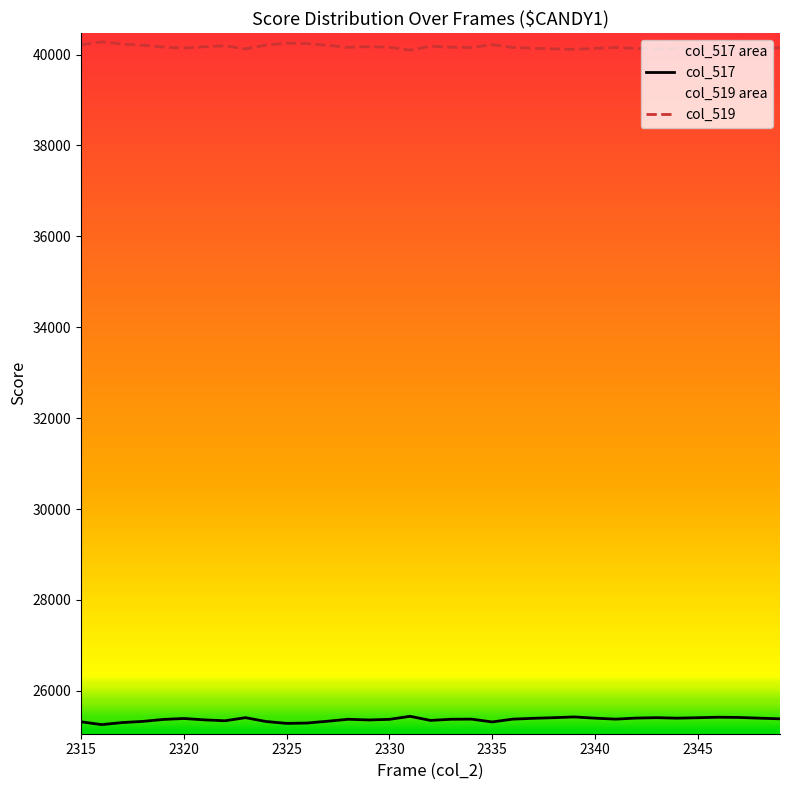

Does the chart have visible grid lines?

No